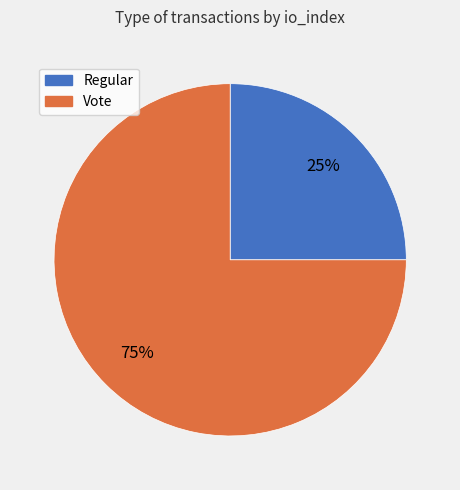

Which slice is the largest?

Vote